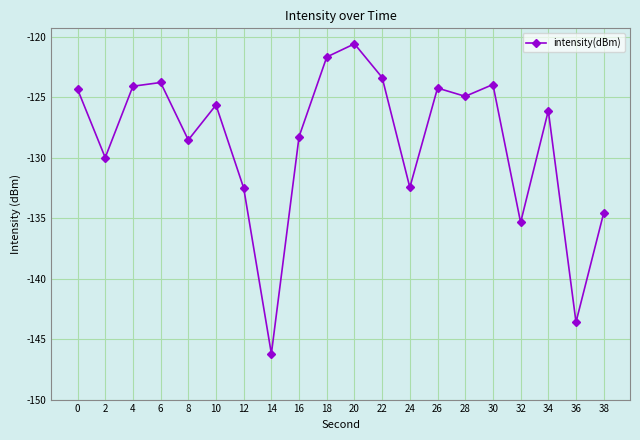

What is the change in value from 10 to 16?

-2.6